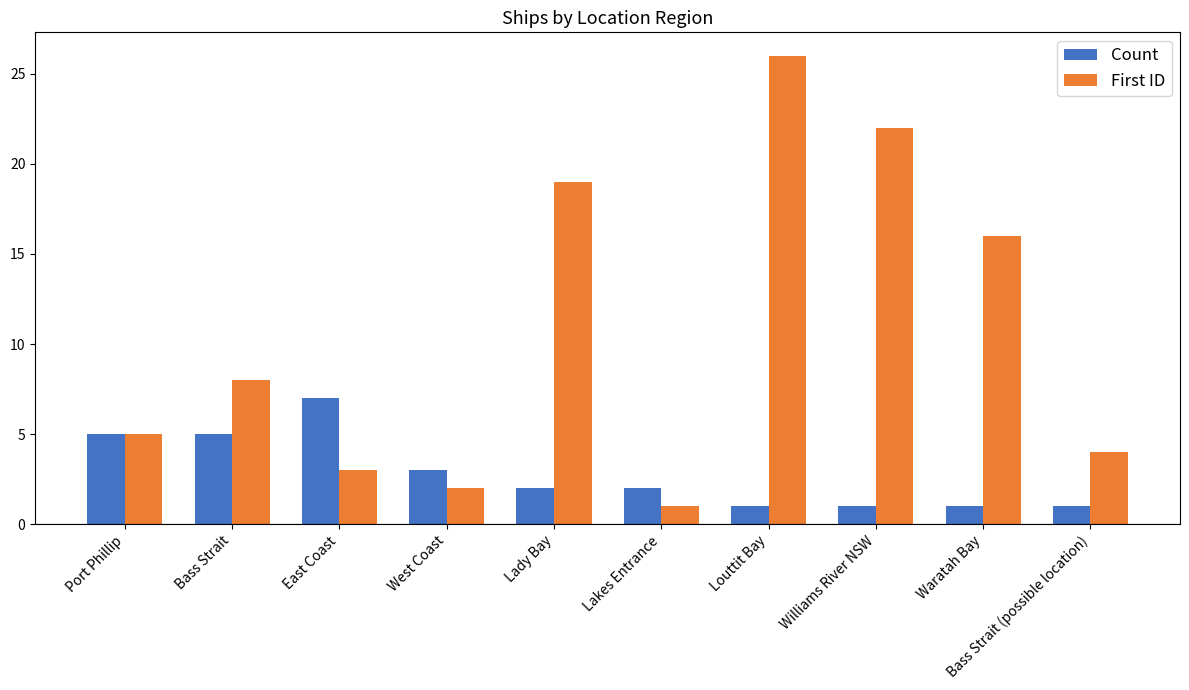

Which series has the largest total across all categories?

First ID